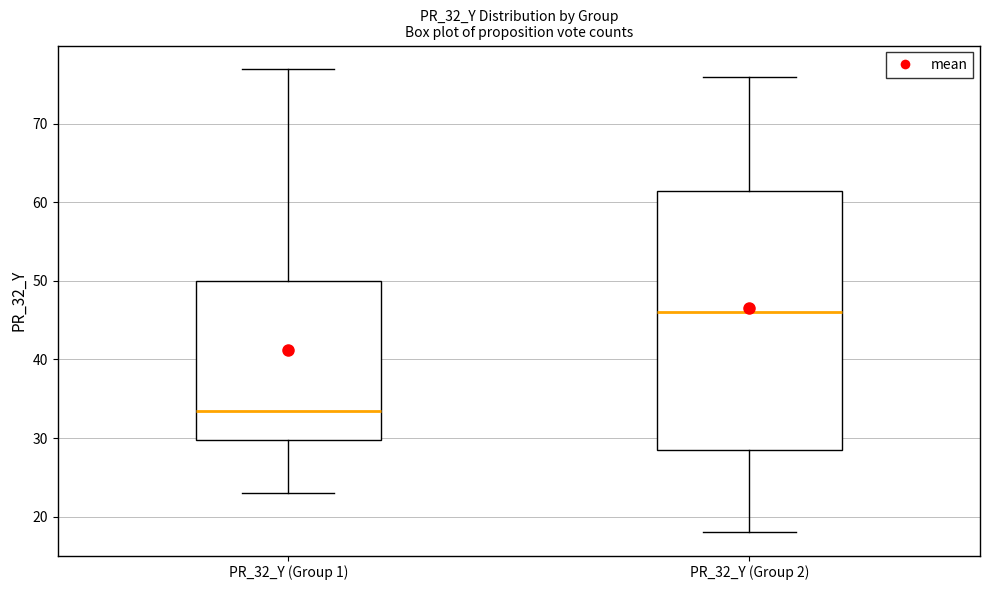

Reading left to right, transcribe this box plot: for each box, give where its median line is, the range the box spans, and where its two whiskers end, as read against the y-axis. The values are not printed on the chart, so give them approximately, as read against the axis.

PR_32_Y (Group 1): median 34, box 30 to 50, whiskers 23 to 77
PR_32_Y (Group 2): median 46, box 29 to 62, whiskers 18 to 76